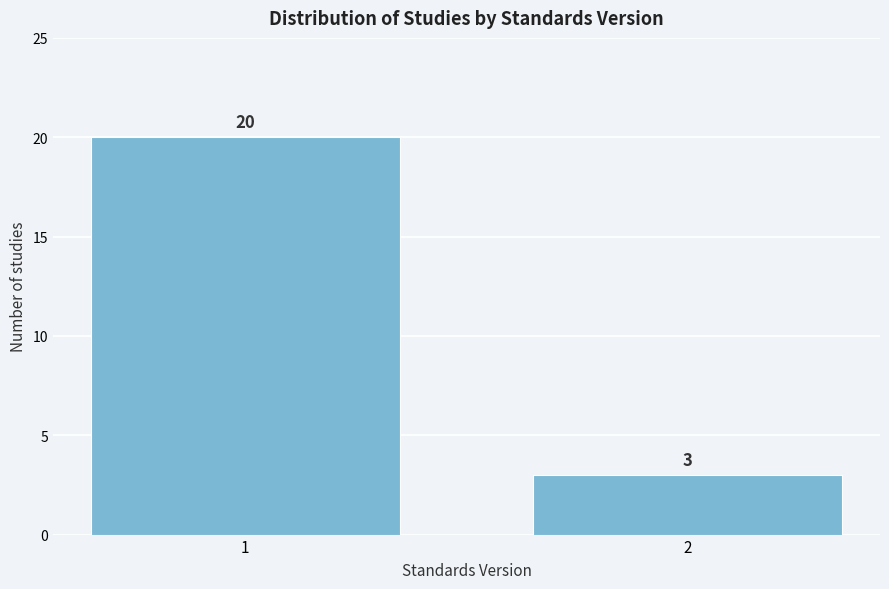

Reading left to right, what are all the values shown in this chart?

20	3